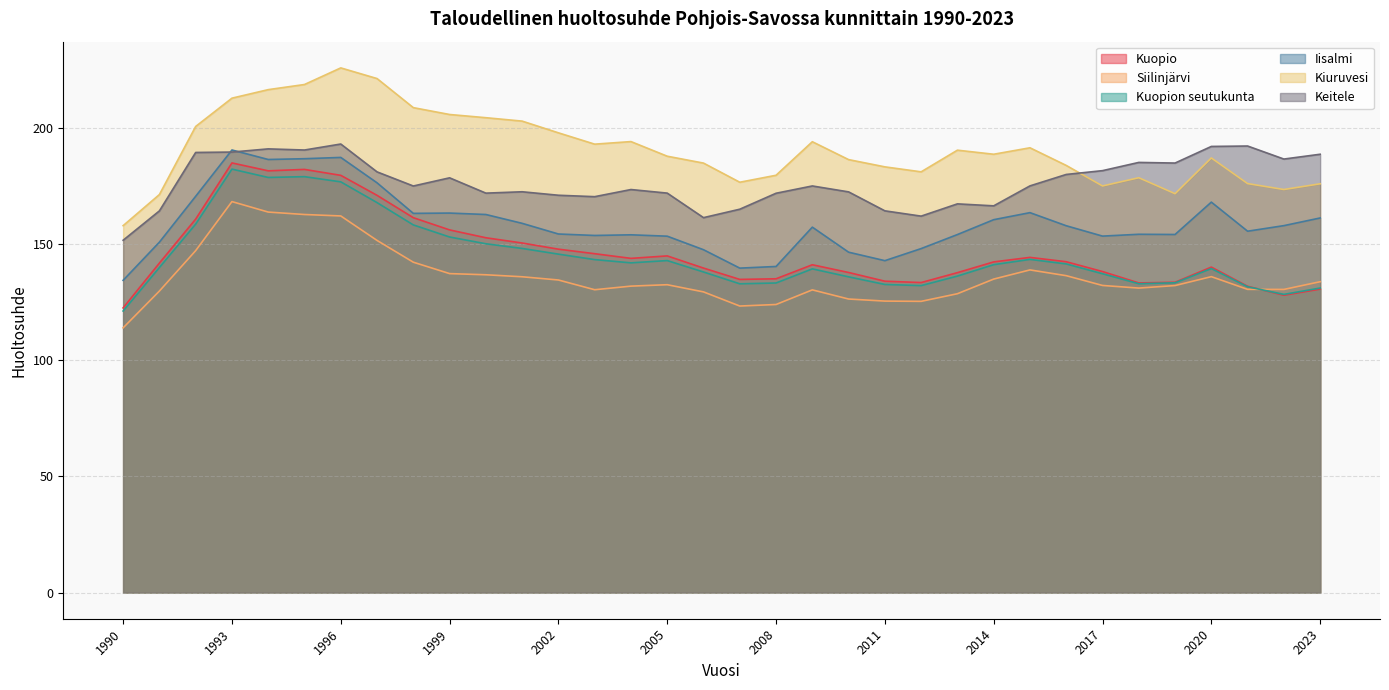

The value of Keitele at 2004 is 244.2. True or false?

False